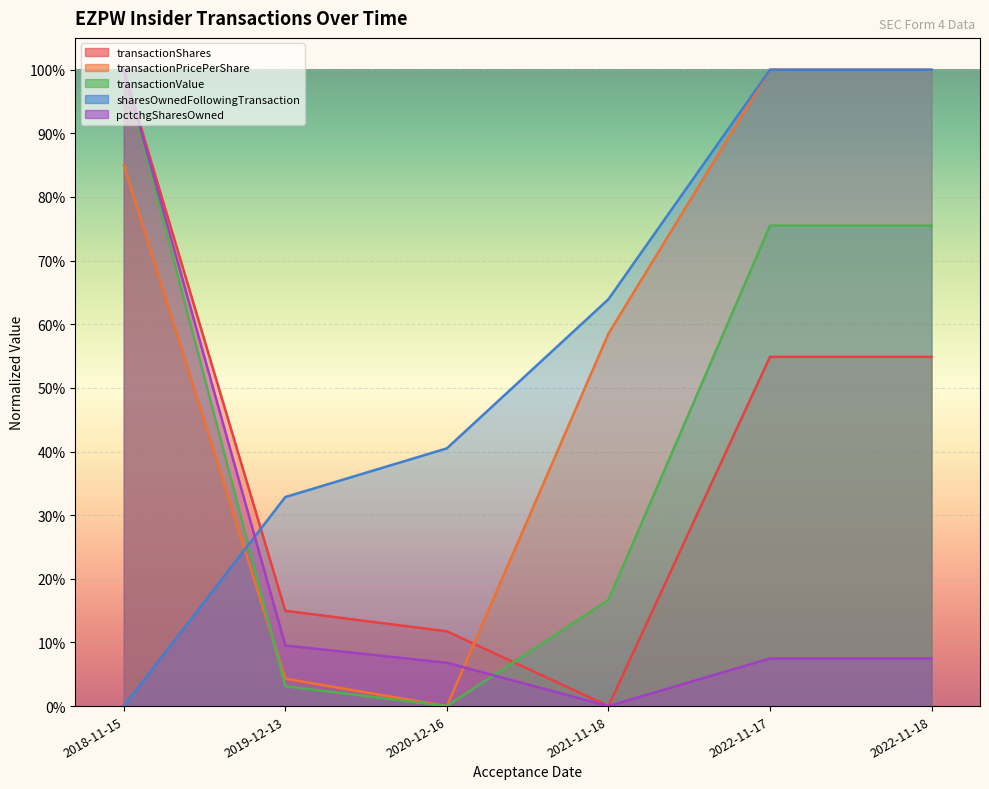

Reading right to left, transcribe all the data shown in this chart.

transactionShares: 2022-11-18=0.5	2022-11-17=0.5	2021-11-18=0.0	2020-12-16=0.1	2019-12-13=0.1	2018-11-15=1.0
transactionPricePerShare: 2022-11-18=1.0	2022-11-17=1.0	2021-11-18=0.6	2020-12-16=0.0	2019-12-13=0.0	2018-11-15=0.9
transactionValue: 2022-11-18=0.8	2022-11-17=0.8	2021-11-18=0.2	2020-12-16=0.0	2019-12-13=0.0	2018-11-15=1.0
sharesOwnedFollowingTransaction: 2022-11-18=1.0	2022-11-17=1.0	2021-11-18=0.6	2020-12-16=0.4	2019-12-13=0.3	2018-11-15=0.0
pctchgSharesOwned: 2022-11-18=0.1	2022-11-17=0.1	2021-11-18=0.0	2020-12-16=0.1	2019-12-13=0.1	2018-11-15=1.0